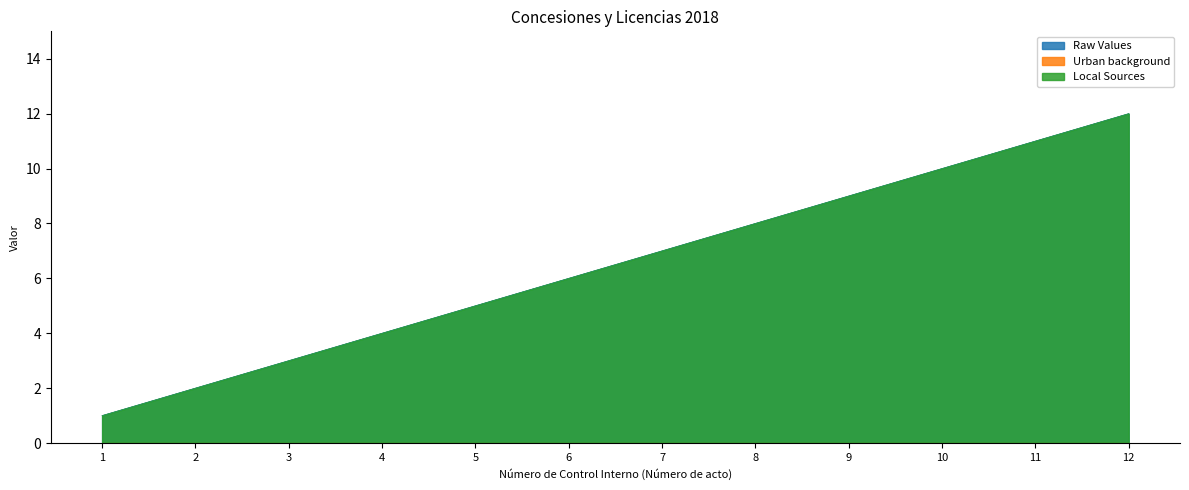

The Local Sources series shows 2 at 2. True or false?

True